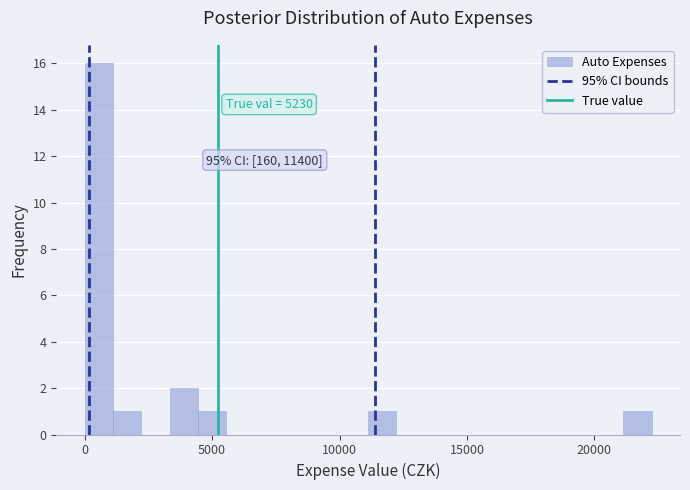

Around what value on the x-axis is the tallest bar? Give the approximate position of its centre, as read against the axis.

500